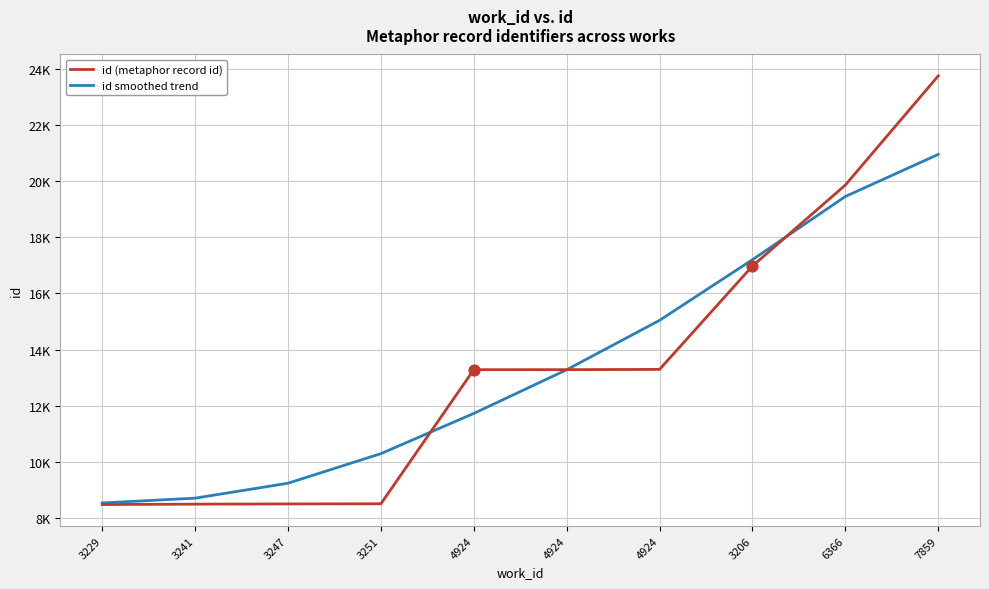

Is this an area chart (filled region under the line)?

No